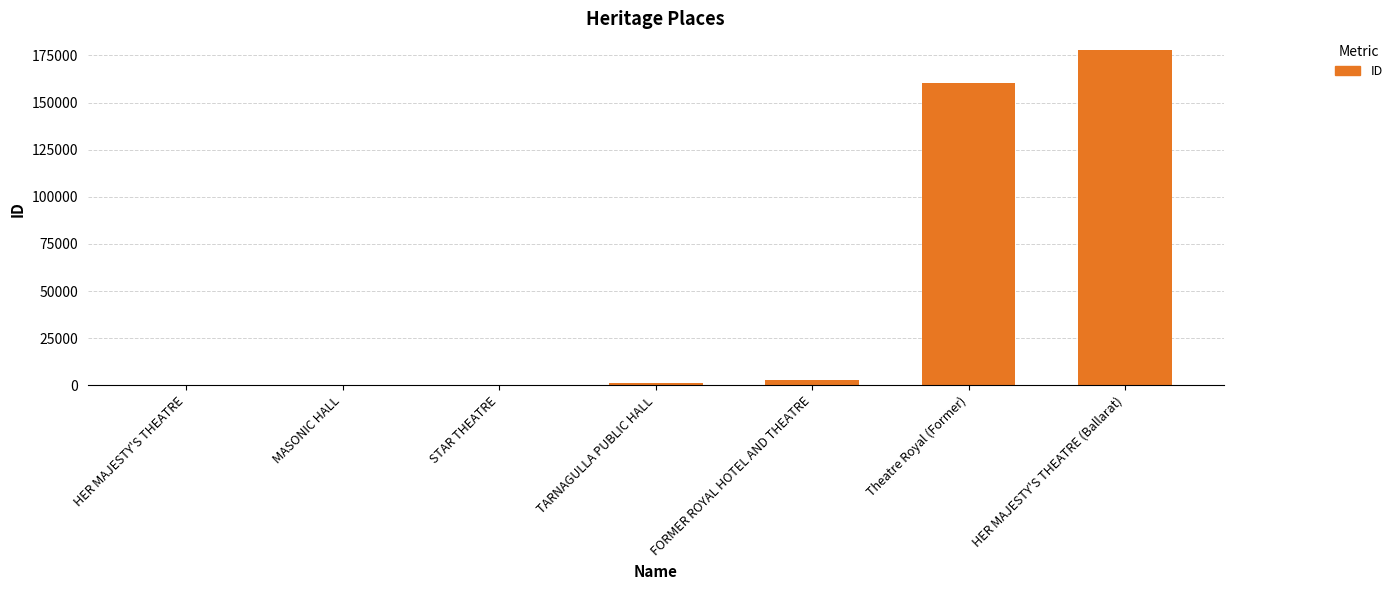

At which category does the chart reach its peak across all series?

HER MAJESTY'S THEATRE (Ballarat)